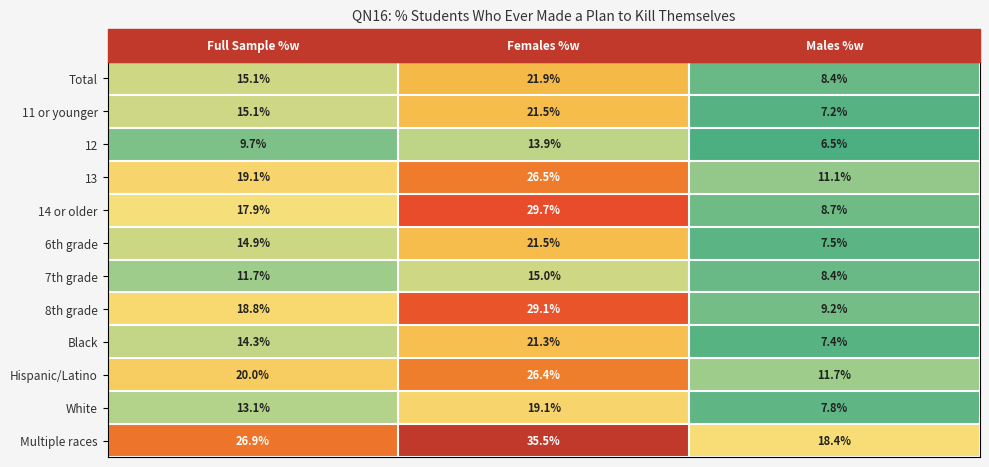

What is the maximum value shown in the chart?

35.5